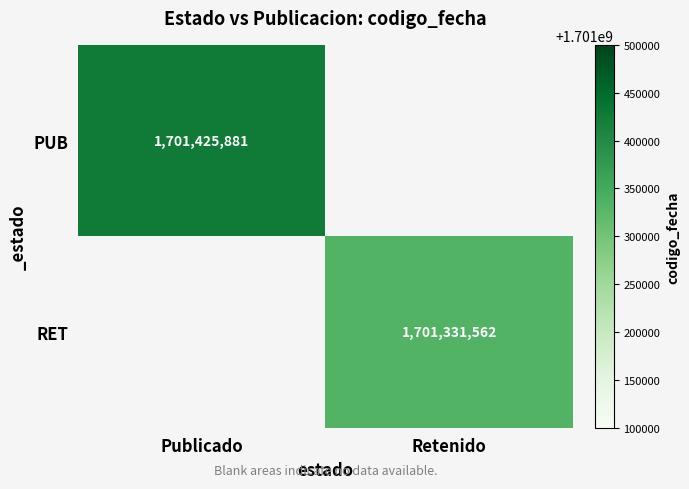

True or false: PUB has a value of 2624852983 at Publicado.

False